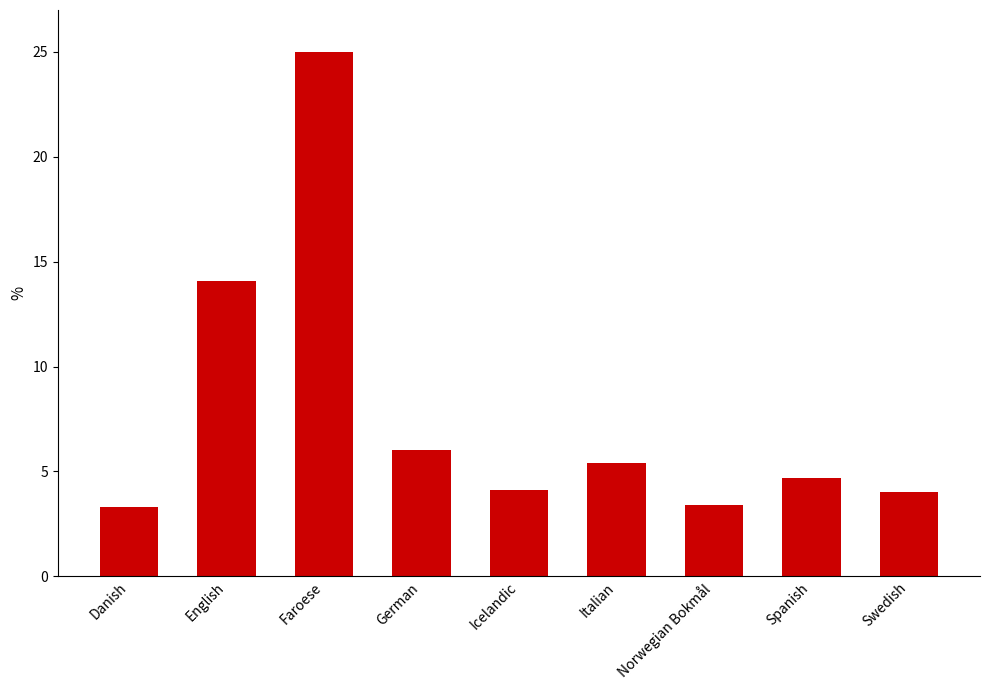

What is the approximate value at Spanish?

4.7